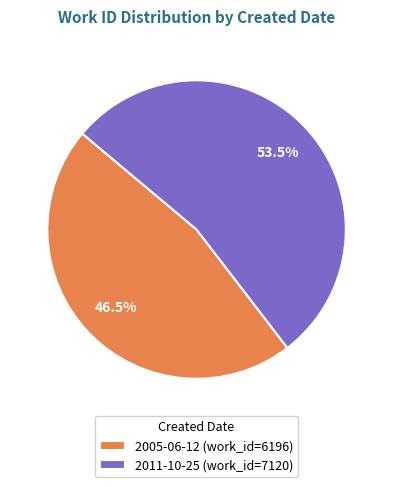

Does any single category account for the majority?

Yes